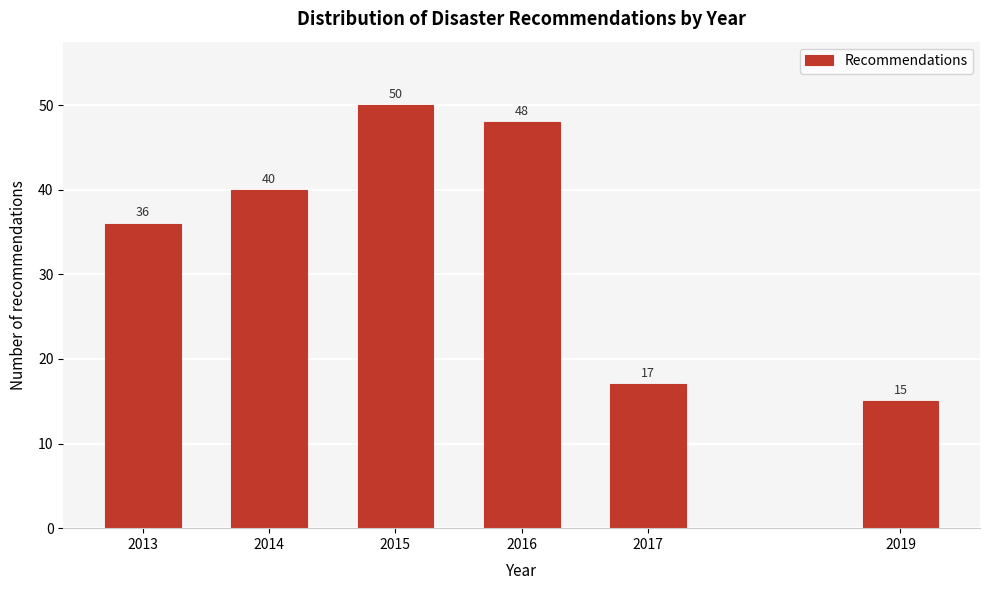

Reading right to left, extract all data points from this chart.

2019=15	2017=17	2016=48	2015=50	2014=40	2013=36